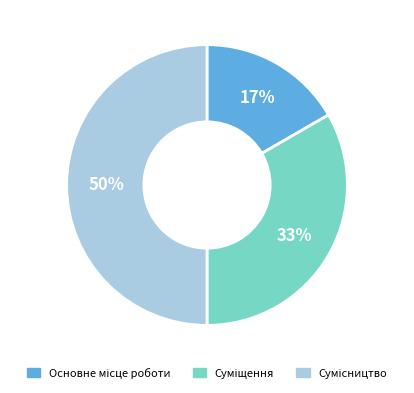

To the nearest percent, what is the average slice percentage?

33%